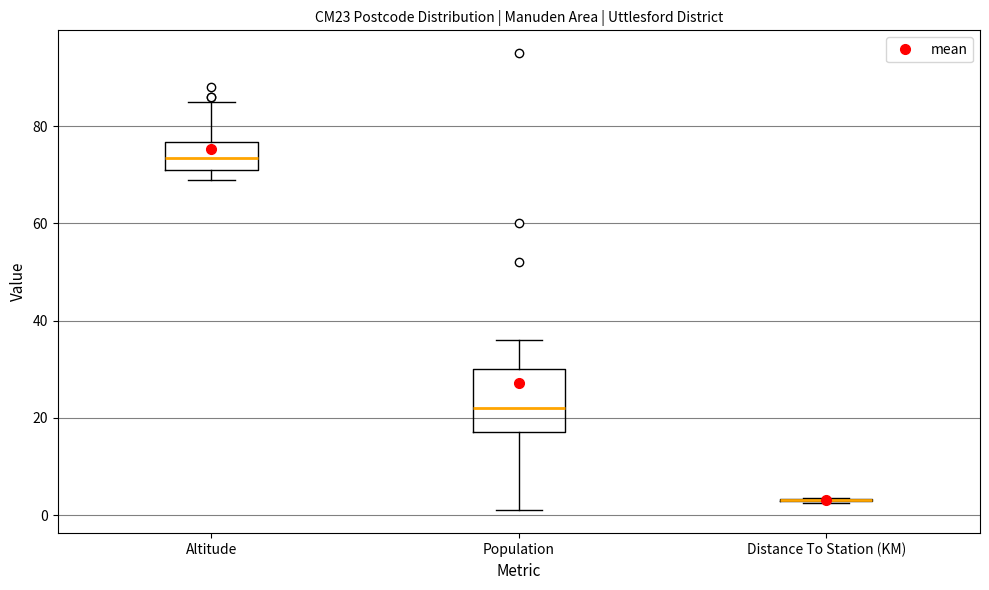

Reading left to right, transcribe this box plot: for each box, give where its median line is, the range the box spans, and where its two whiskers end, as read against the y-axis. The values are not printed on the chart, so give them approximately, as read against the axis.

Altitude: median 74, box 72 to 76, whiskers 70 to 86
Population: median 22, box 18 to 30, whiskers 2 to 36
Distance To Station (KM): box collapsed to a line at 4, whiskers 2 to 4